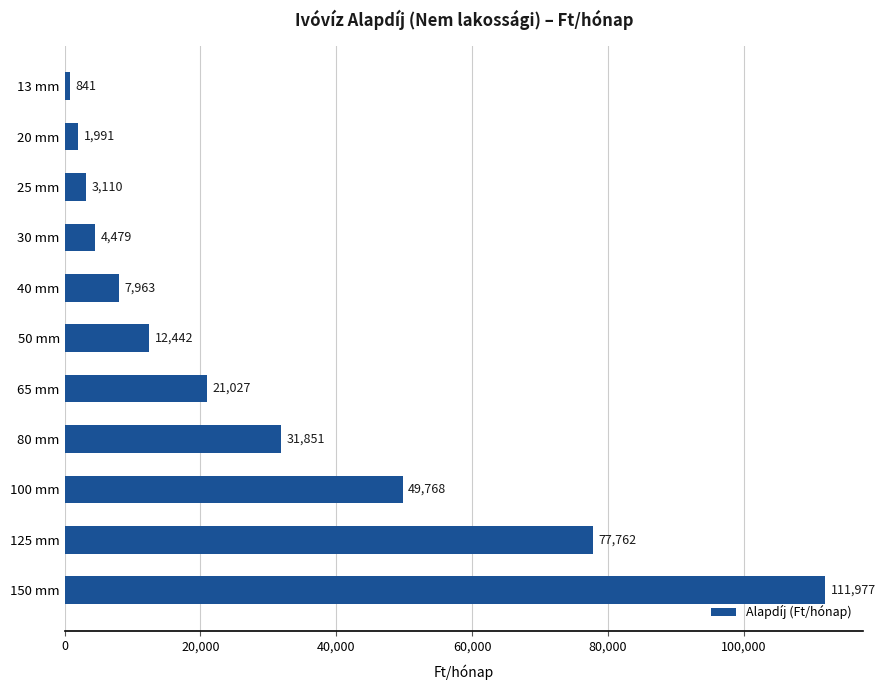

What is the greatest value displayed?

111977